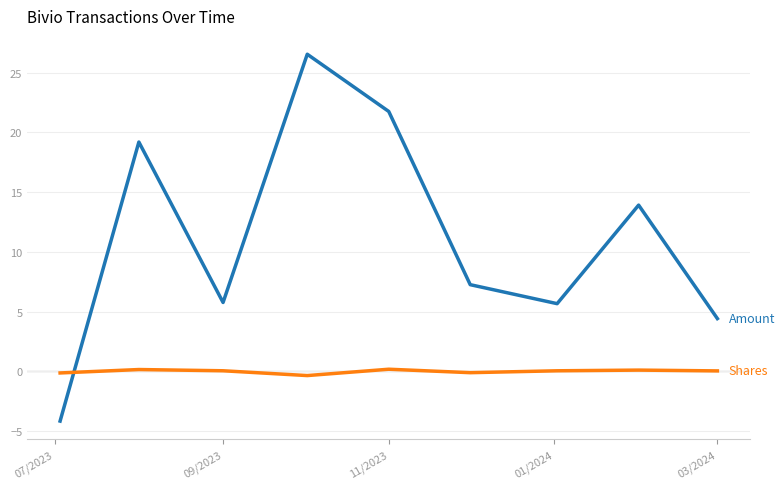

What is the maximum value shown in the chart?

26.5